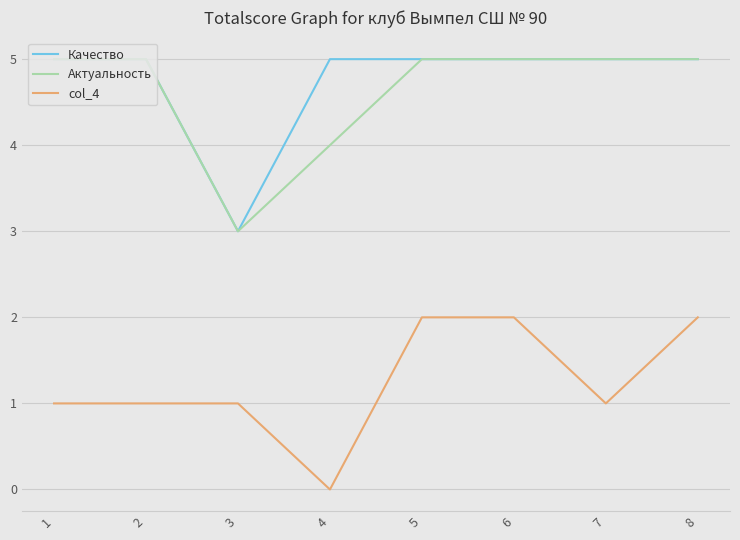

True or false: col_4 has a value of 2 at 8.

True